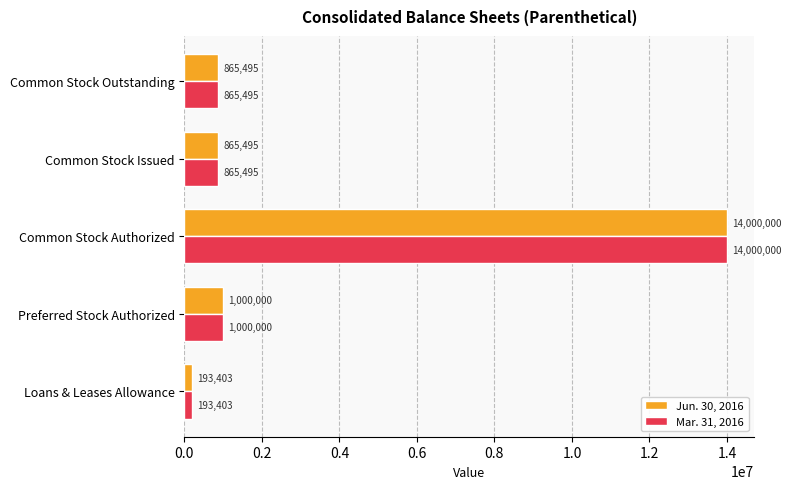

Where is Jun. 30, 2016 nearest to the value 7096701?

Preferred Stock Authorized